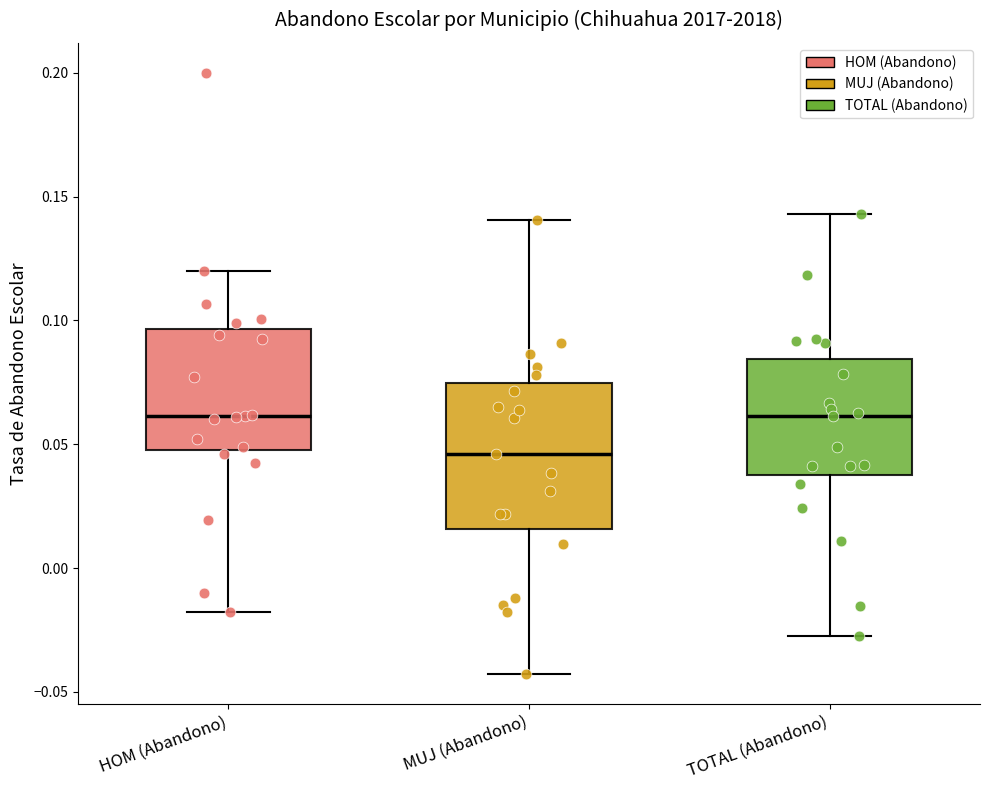

Comparing the boxes themselves (not the whiskers), which one is the tallest?

MUJ (Abandono)